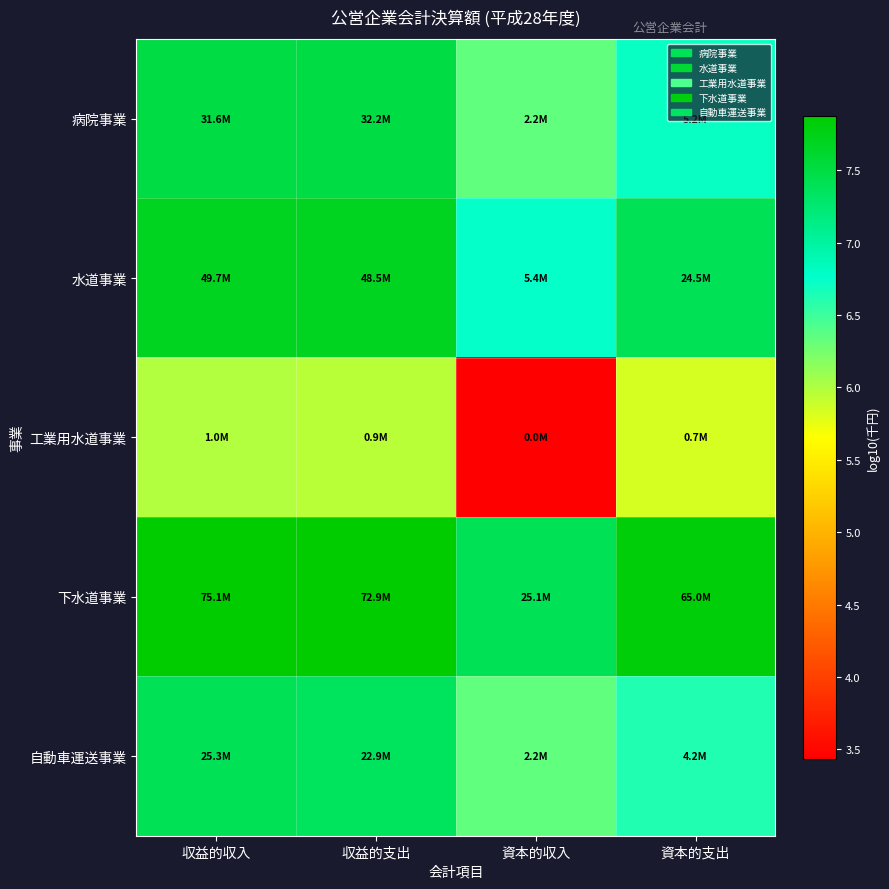

Count the number of categories in the chart.

4